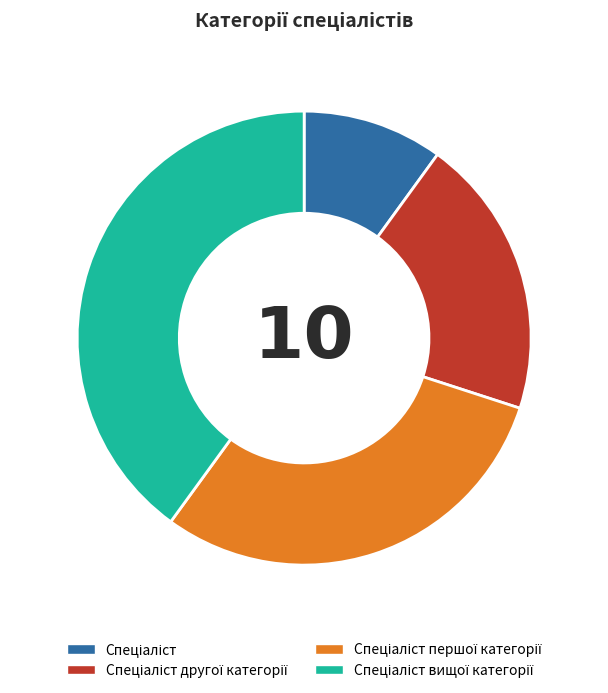

Does any single category account for the majority?

No